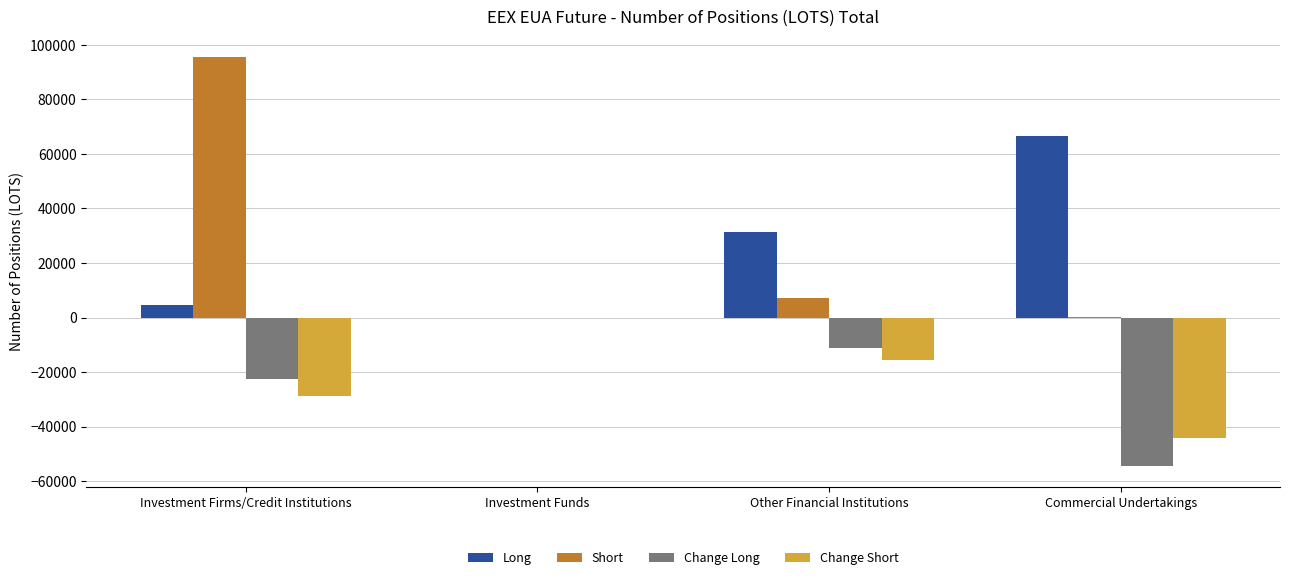

True or false: Change Short has a value of -45050 at Investment Firms/Credit Institutions.

False